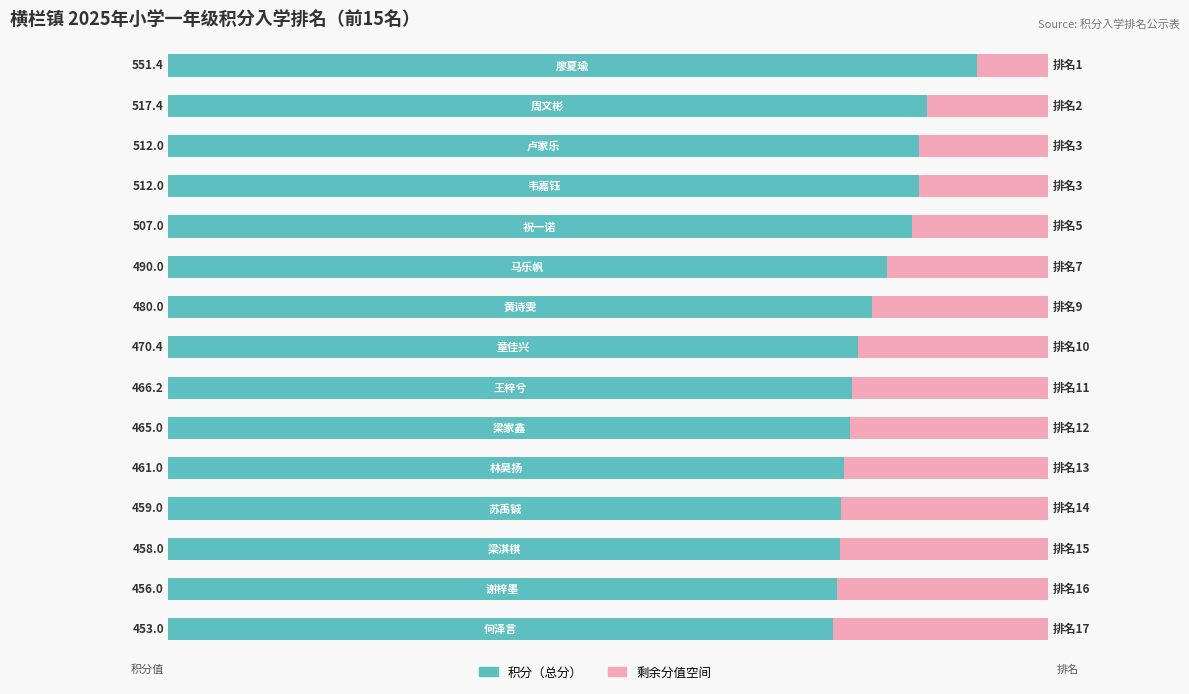

Are the bars horizontal?

Yes